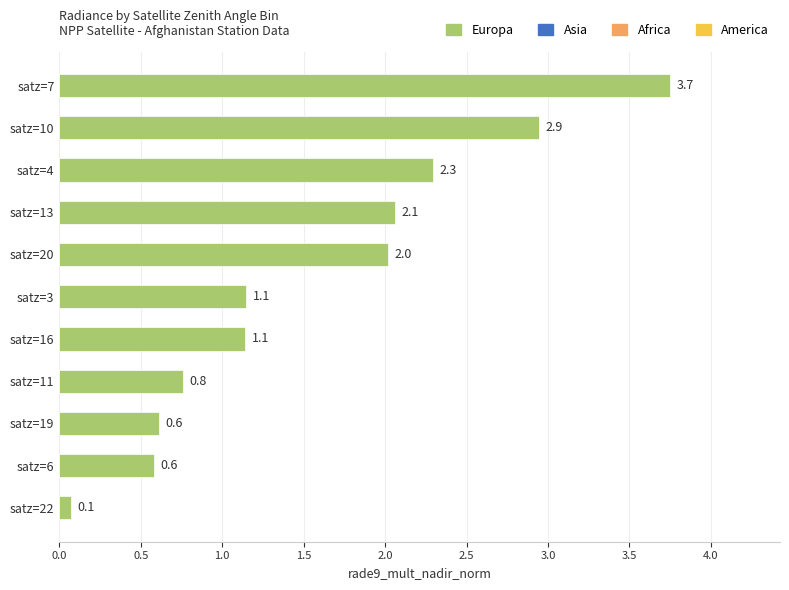

What is the approximate value at satz=20?

2.0